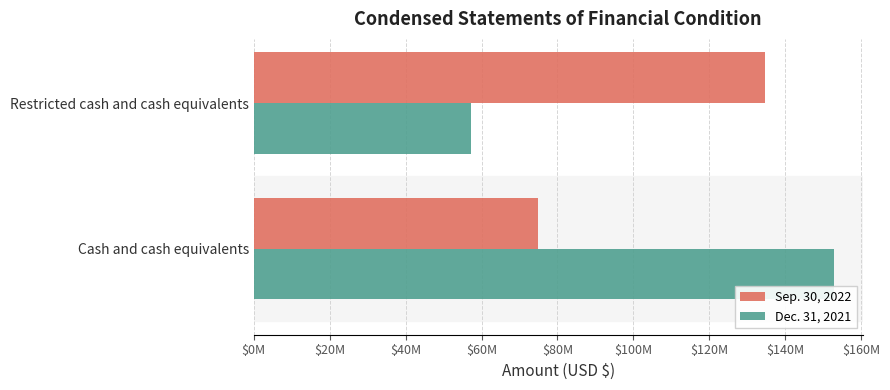

Reading right to left, what are all the values shown in this chart?

Sep. 30, 2022: 134761553	74896084
Dec. 31, 2021: 57197387	152783233